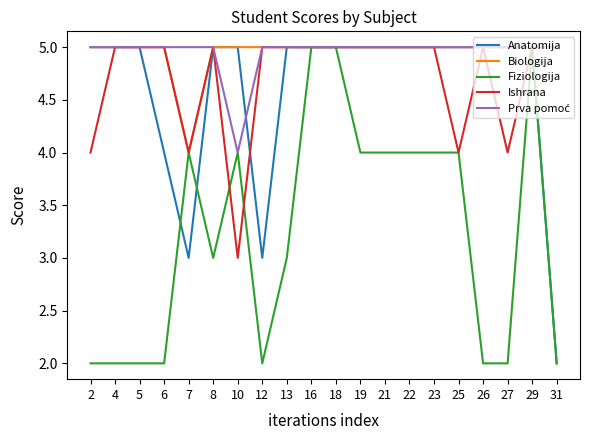

What is the highest value of the Biologija series?

5